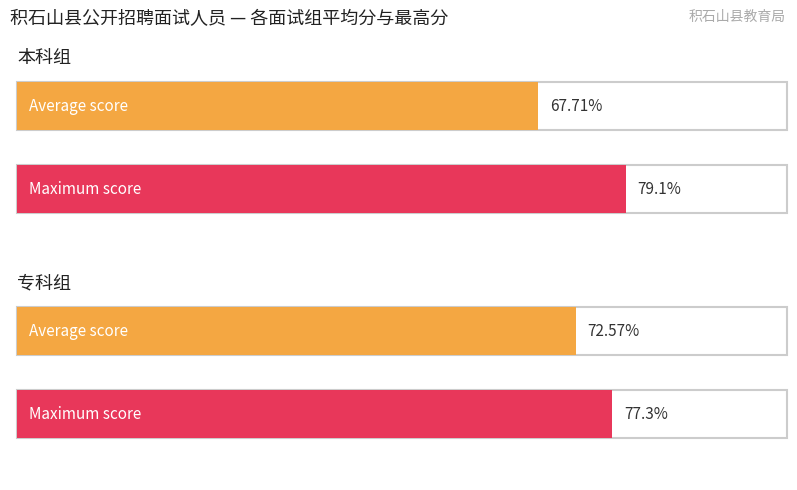

Are the bars grouped side by side (vs. stacked)?

Yes